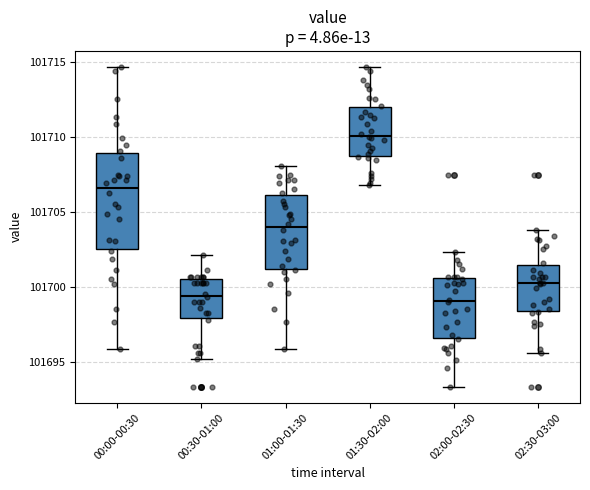

Which box is the tallest, from its lower edge to its upper edge?

00:00-00:30